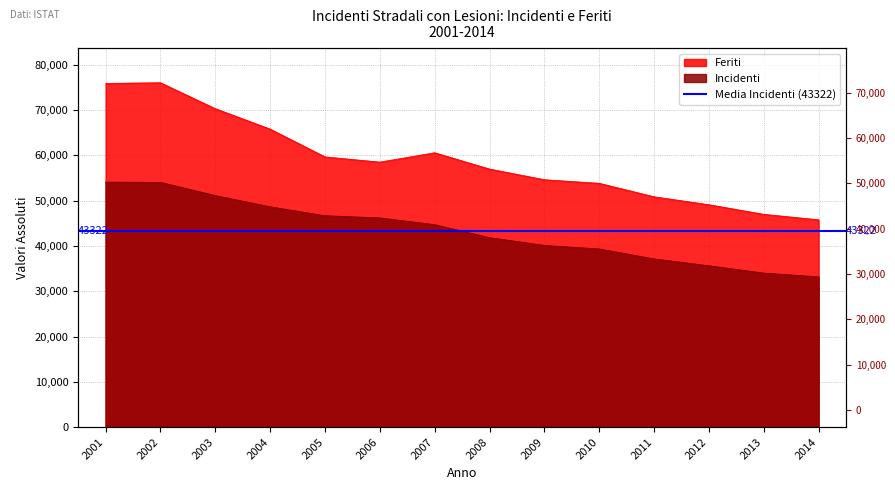

What is the smallest value displayed?

33176